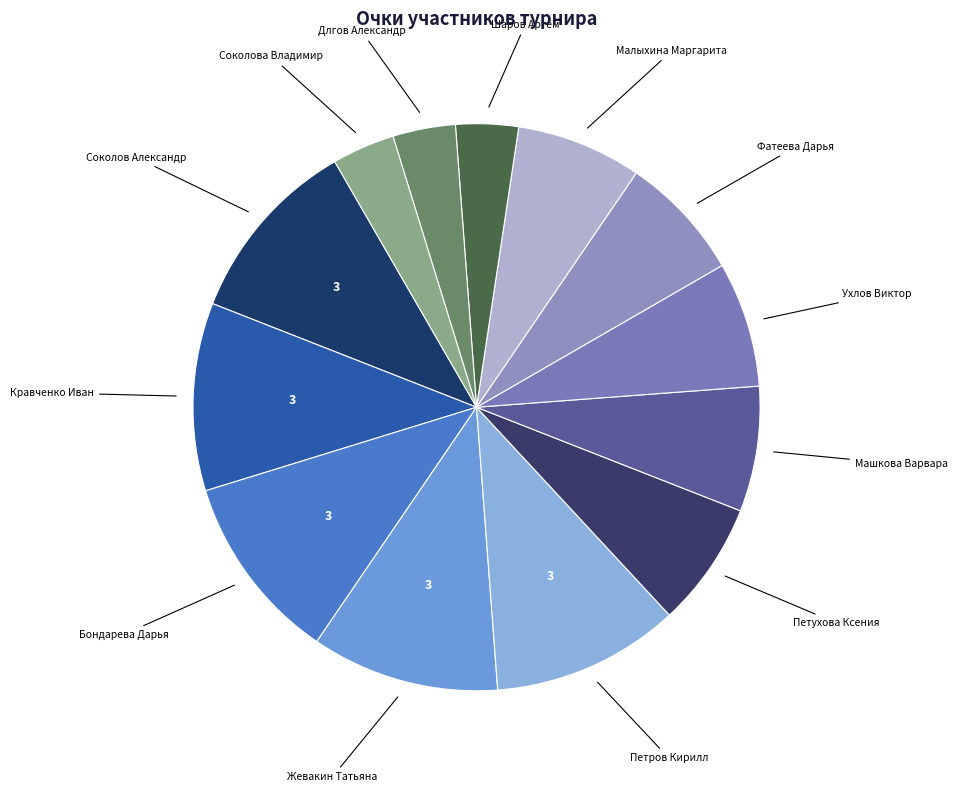

How many segments does this pie chart have?

13